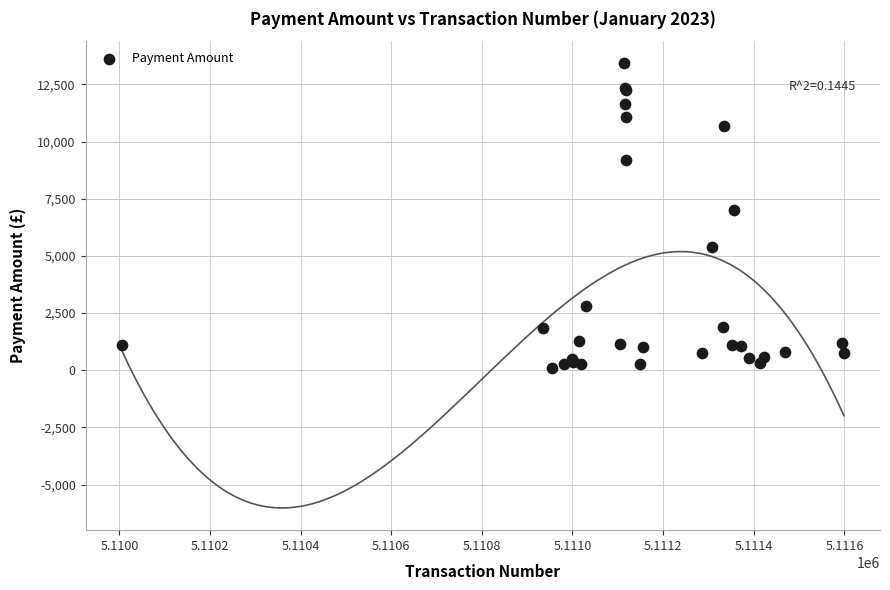

What Y value in the scatter plot is closest to 6755?

7000.0